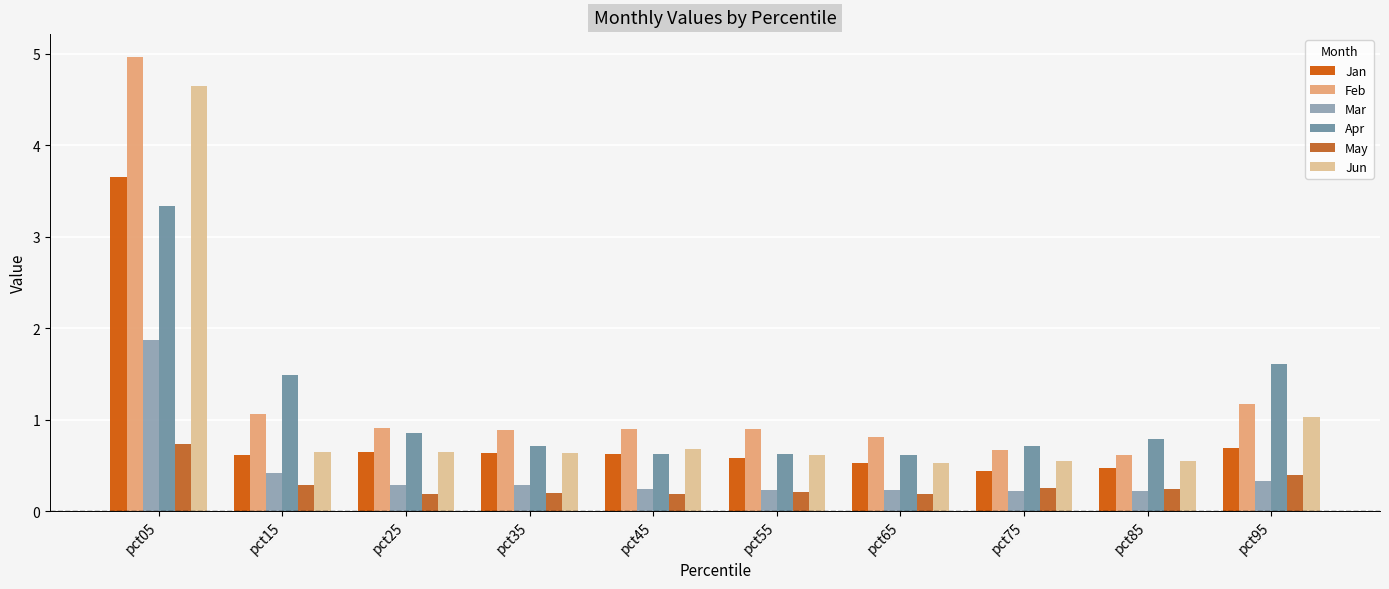

What is the sum of the Mar values at pct55 and pct85?

0.4